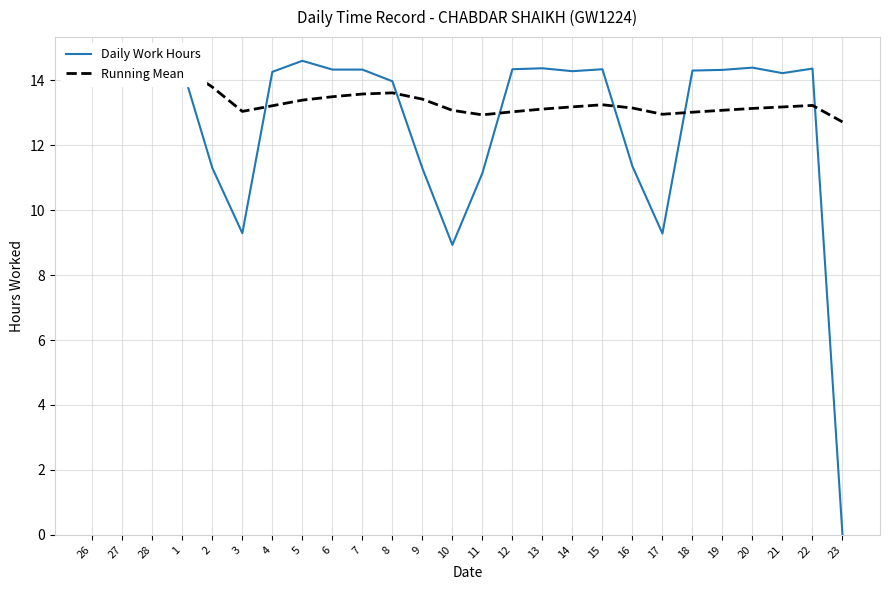

What is the difference between the Daily Work Hours values at 21 and 8?

0.2